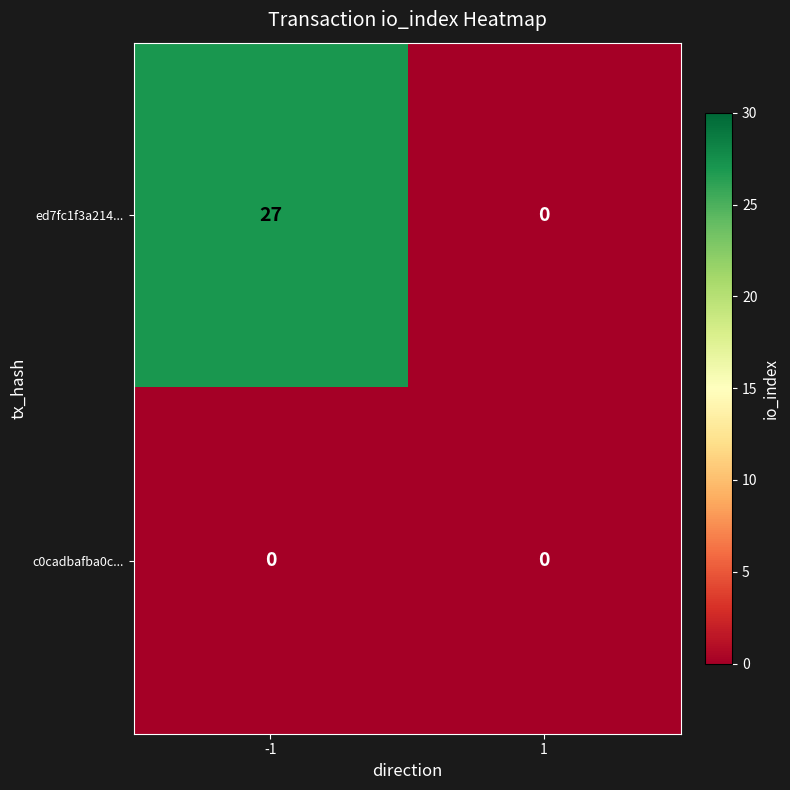

Reading left to right, transcribe all the data shown in this chart.

ed7fc1f3a214...: -1=27	1=0
c0cadbafba0c...: -1=0	1=0